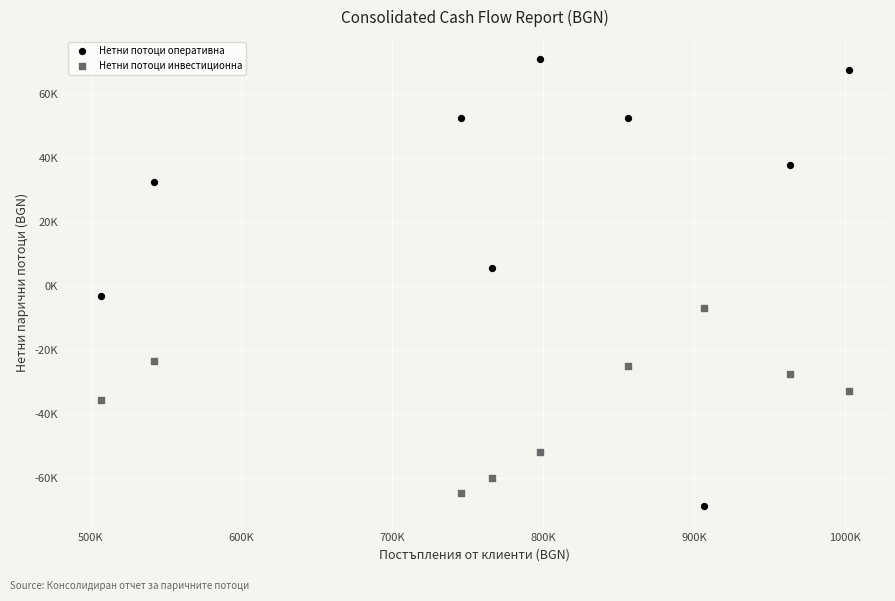

Which series contains the highest Y value?

Нетни потоци оперативна